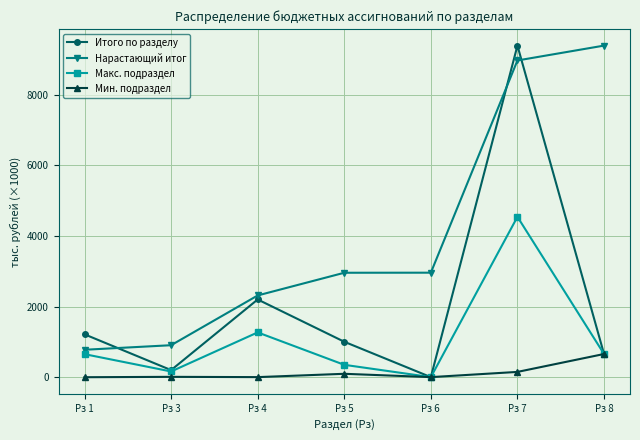

Is this an area chart (filled region under the line)?

No